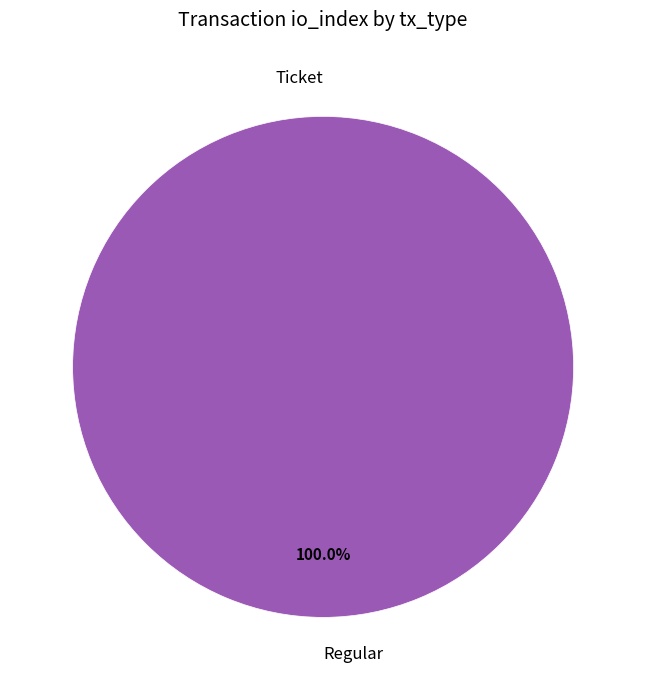

Is it true that Ticket is 7% of the pie?

False